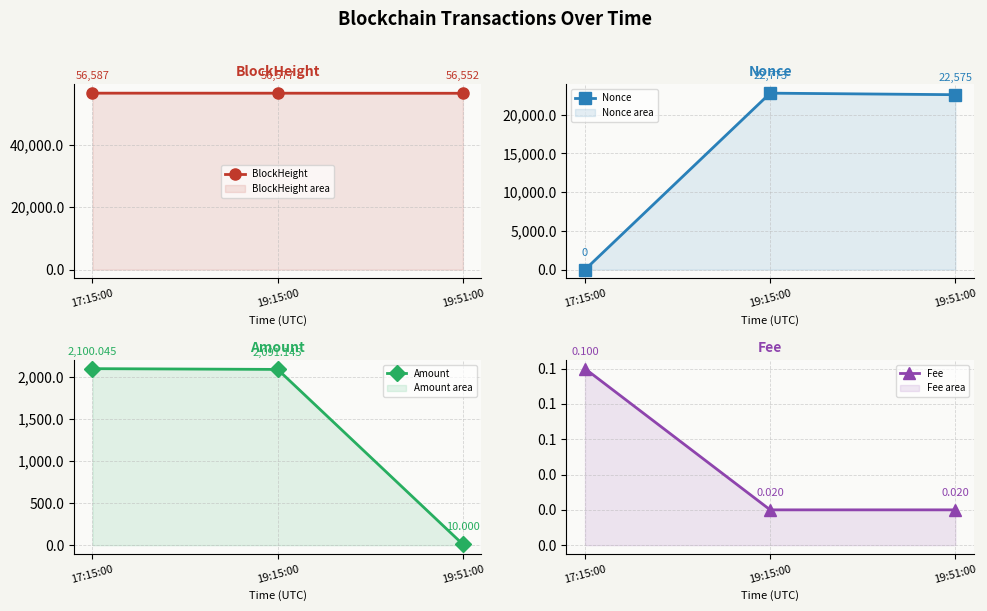

Reading left to right, extract all data points from this chart.

BlockHeight: 56587.0	56577.0	56552.0
Nonce: 0.0	22773.0	22575.0
Amount: 2100.0	2091.1	10.0
Fee: 0.1	0.0	0.0